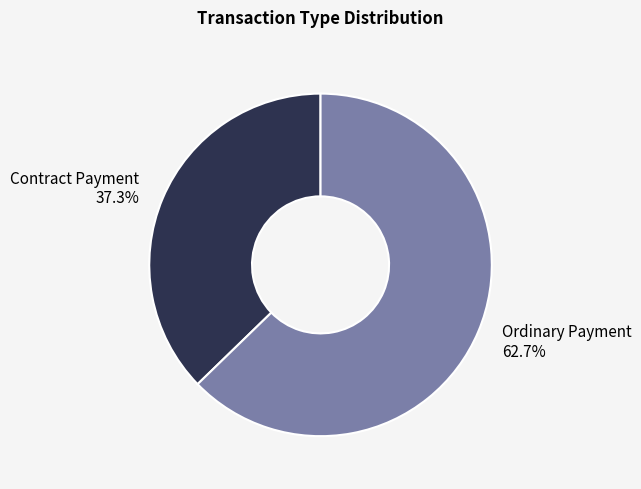

Which category has the biggest portion of the pie?

Ordinary Payment